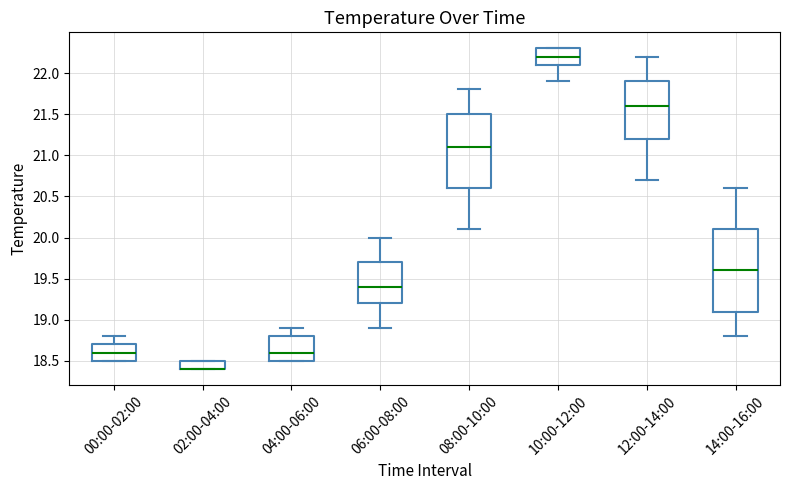

Where is the lower edge of the box for 06:00-08:00 on the y-axis? The values are not printed on the chart, so give them approximately, as read against the axis.

19.2